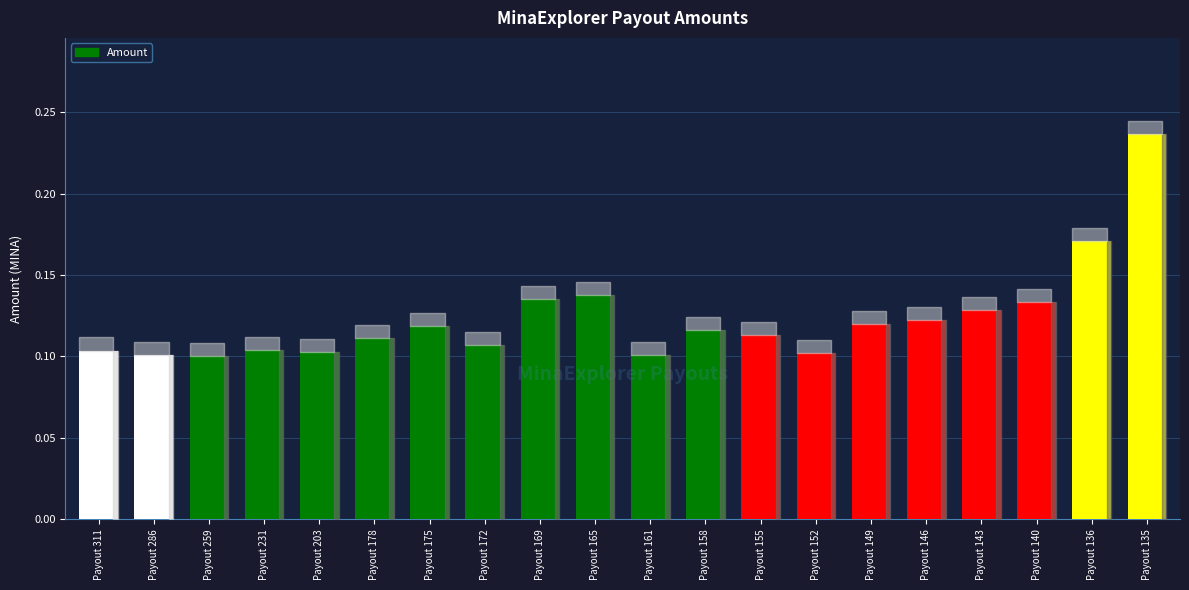

What is the maximum value shown in the chart?

0.2